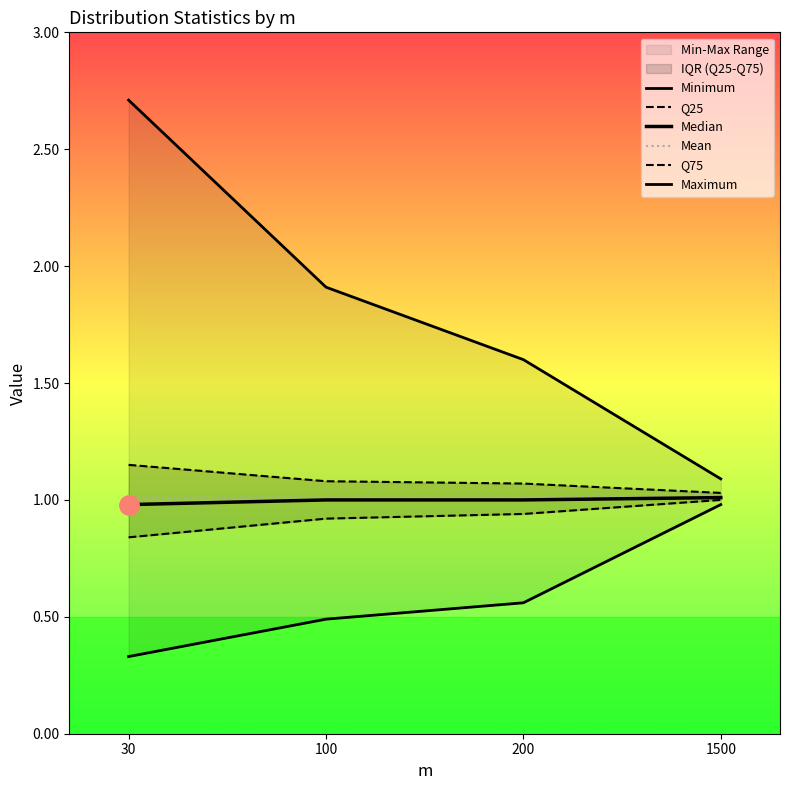

At how many categories does at least one series exceed 0?

4